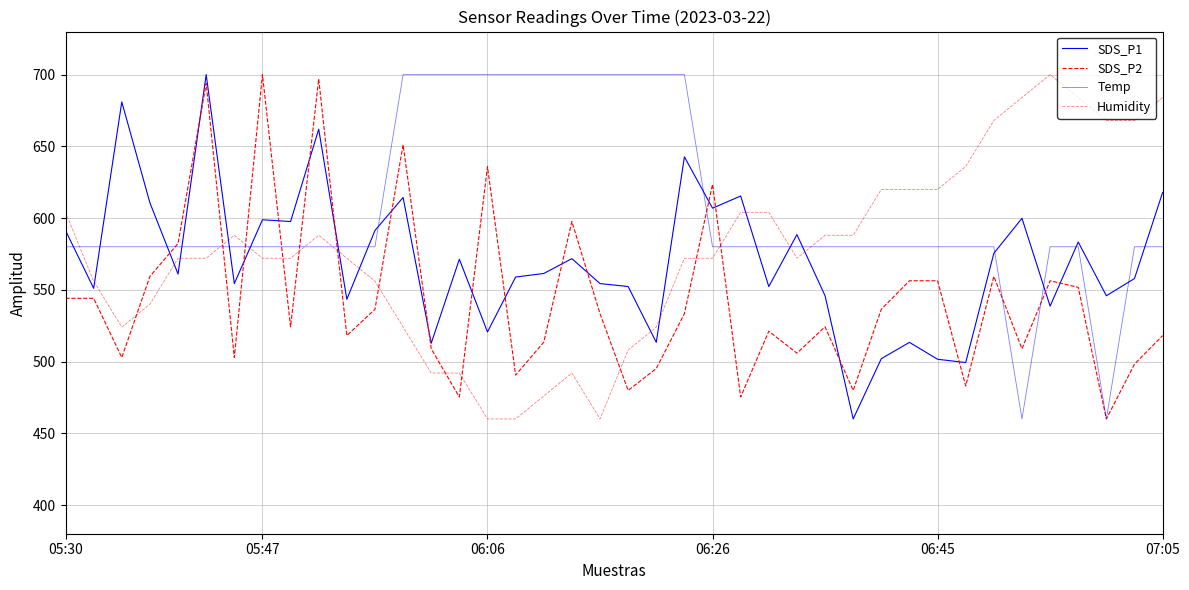

Between which two adjacent categories do Temp and SDS_P1 first intersect?

05:30 and 05:47